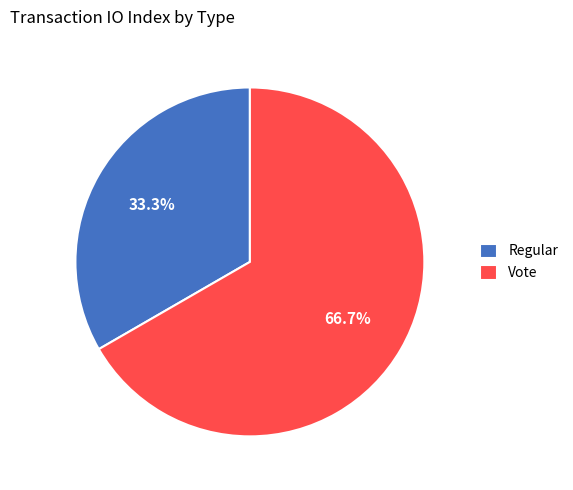

To the nearest percent, what is the difference between the largest and smallest slice percentages?

33%